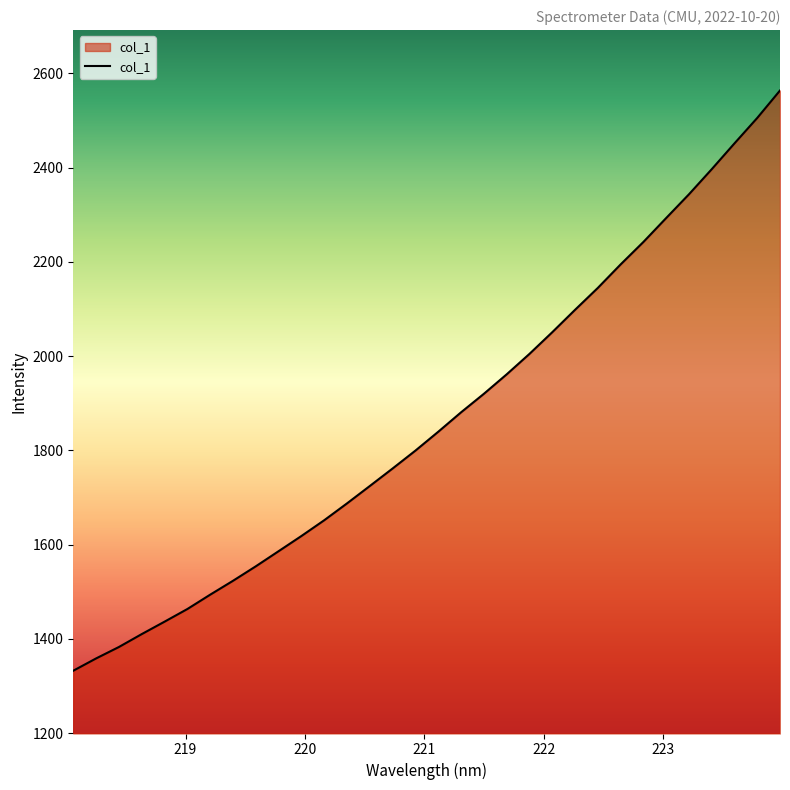

What is the greatest value displayed?

2563.6